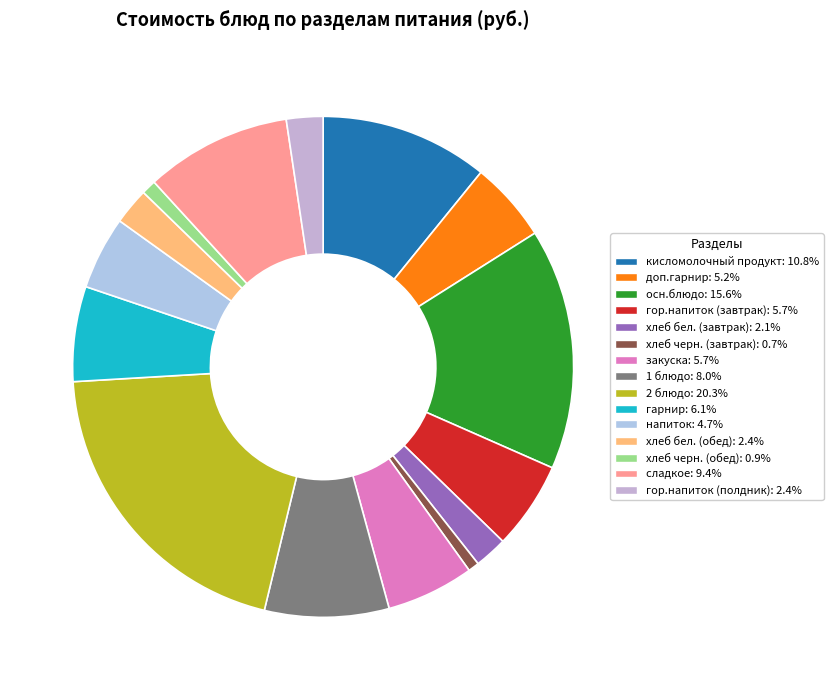

To the nearest percent, what is the difference between the сладкое and осн.блюдо slice percentages?

6%